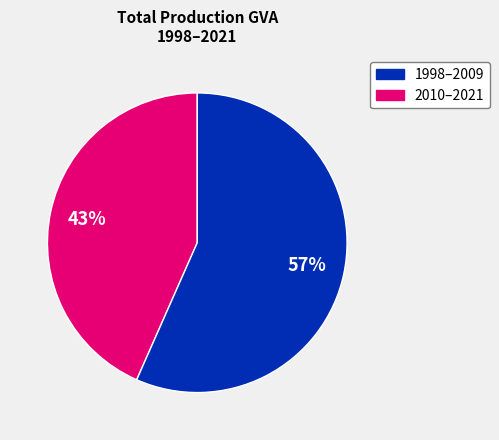

To the nearest percent, what is the average slice percentage?

50%